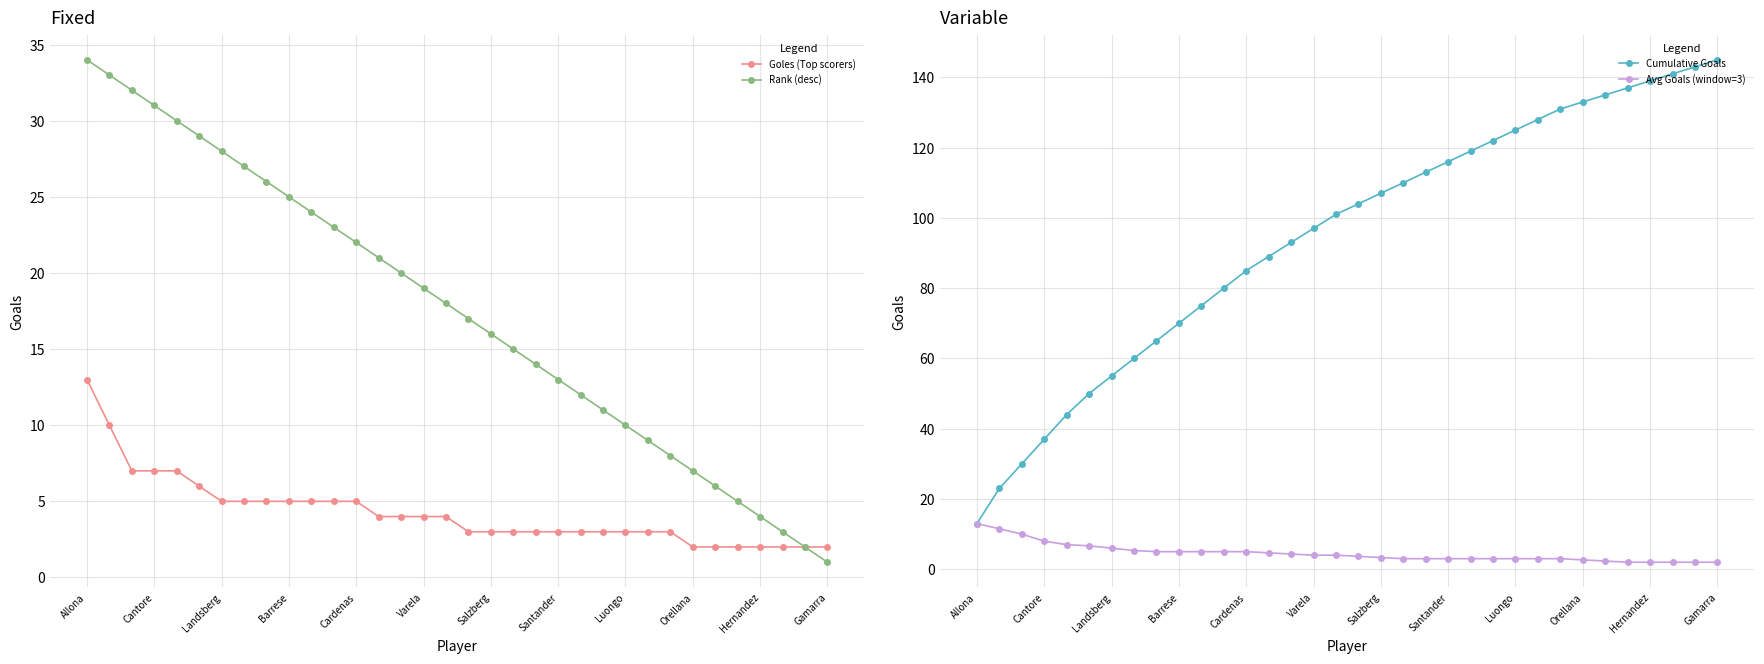

What is the sum of the Avg Goals (window=3) values at Hernandez and Luongo?

5.0